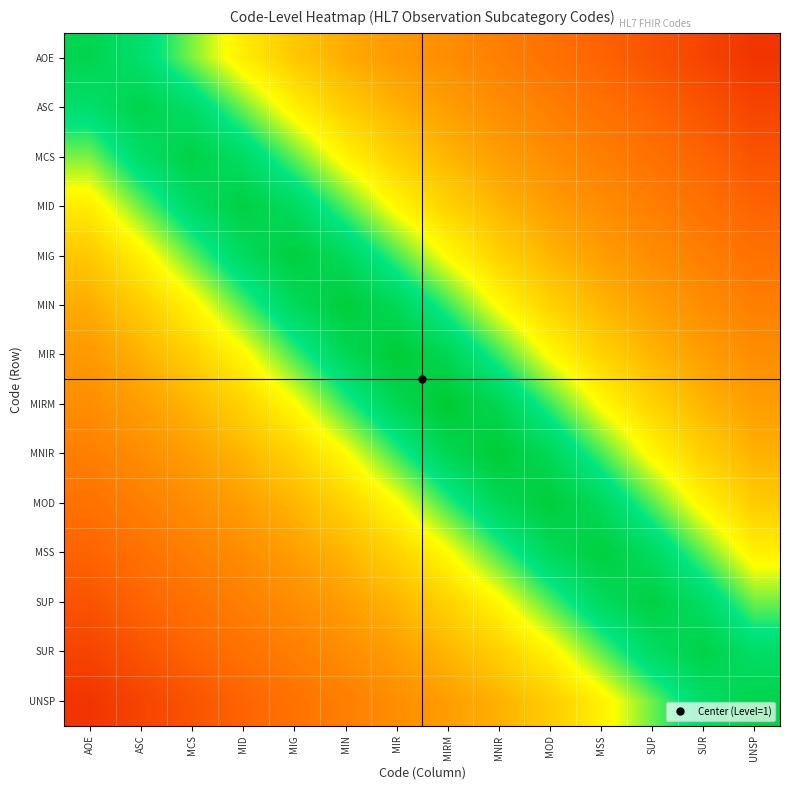

At which category is the sum across all series the highest?

MIRM